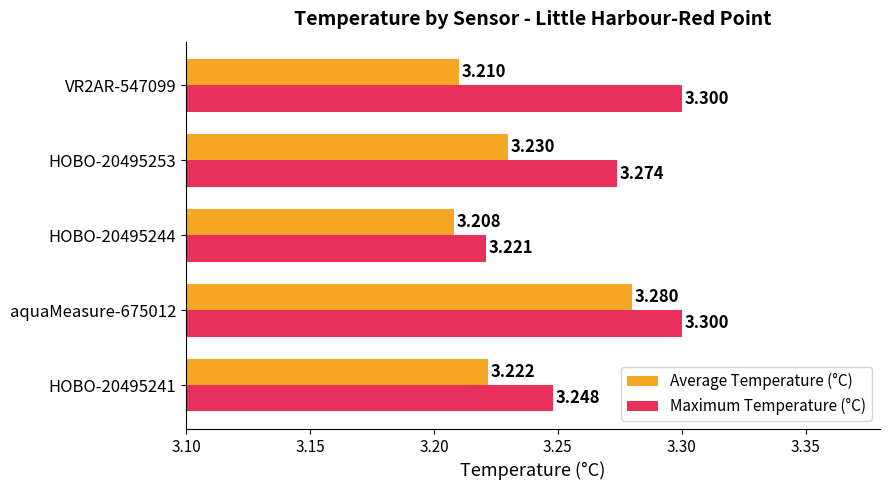

What are all the series names shown in the legend?

Average Temperature (°C), Maximum Temperature (°C)